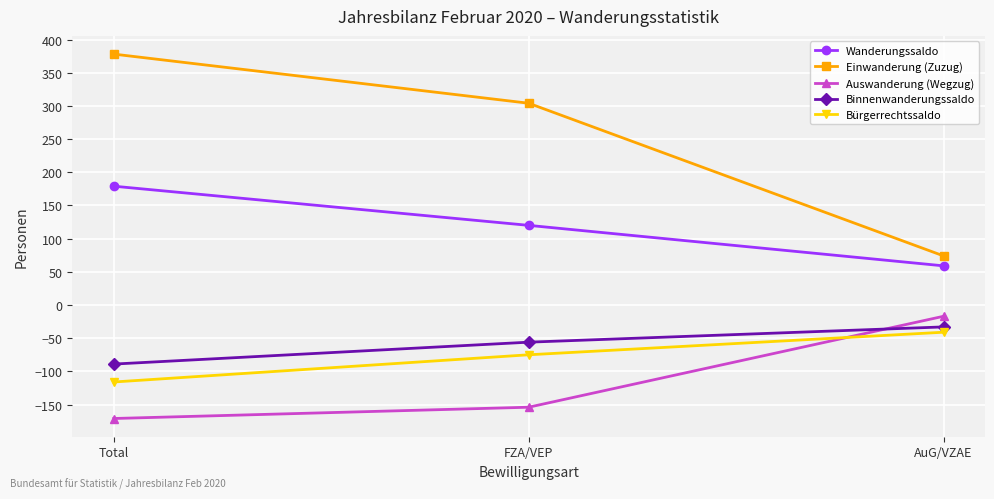

How many lines are shown in the chart?

5